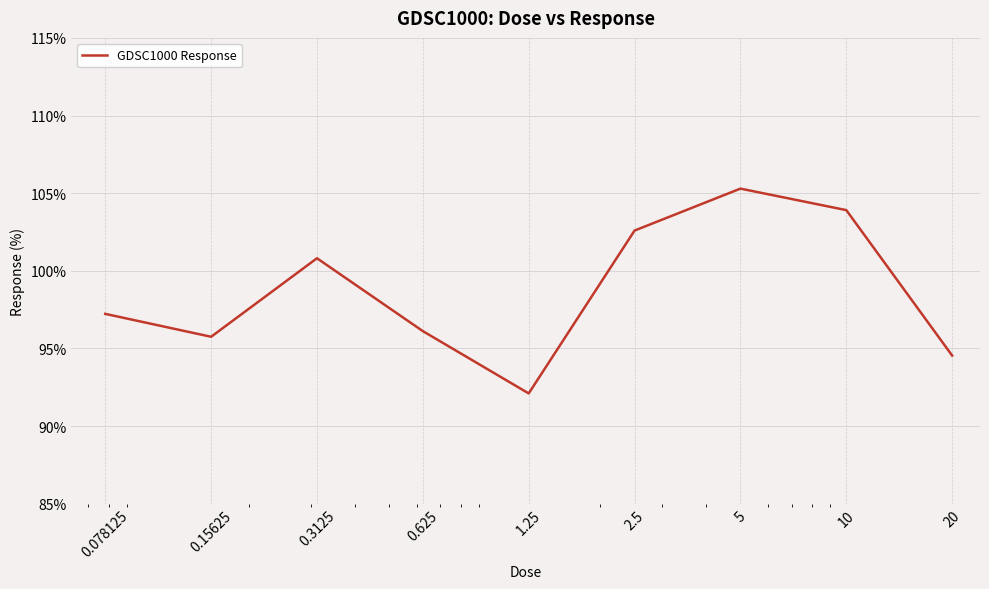

What is the smallest value displayed?

92.1